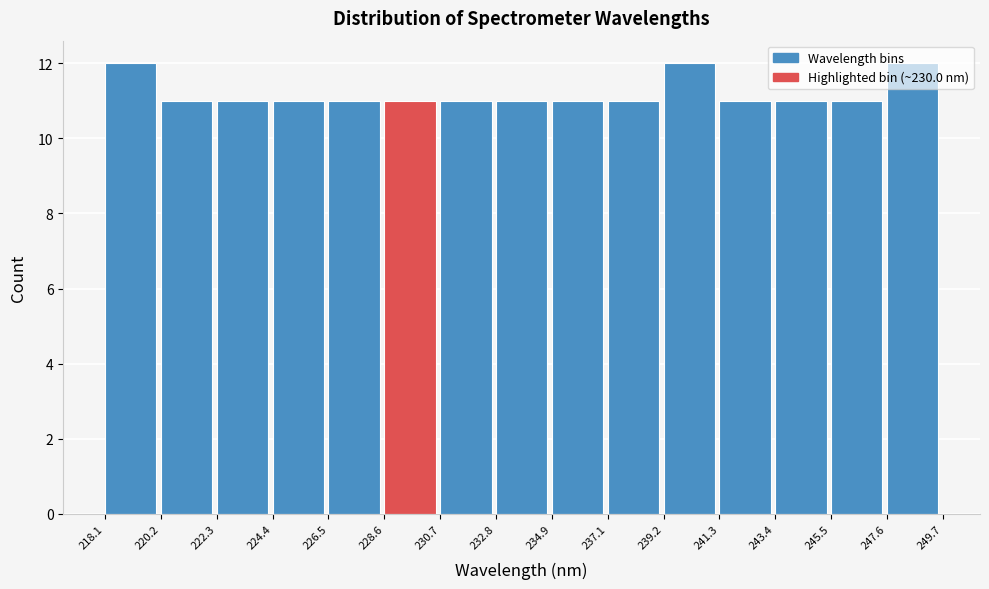

How tall is the bar that spans 247.6 to 249.7 on the x-axis? The values are not printed on the chart, so give them approximately, as read against the axis.

12